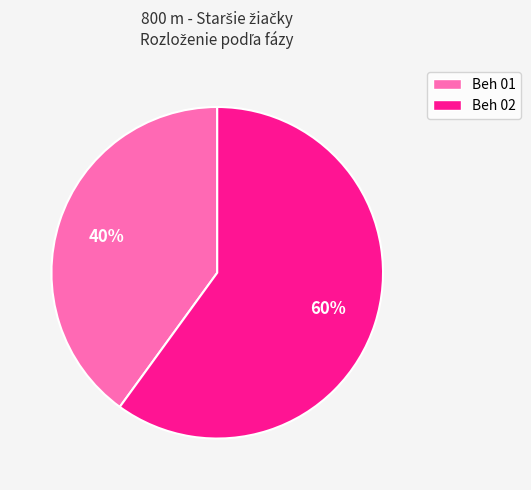

What percentage is the Beh 02 slice, to the nearest percent?

60%